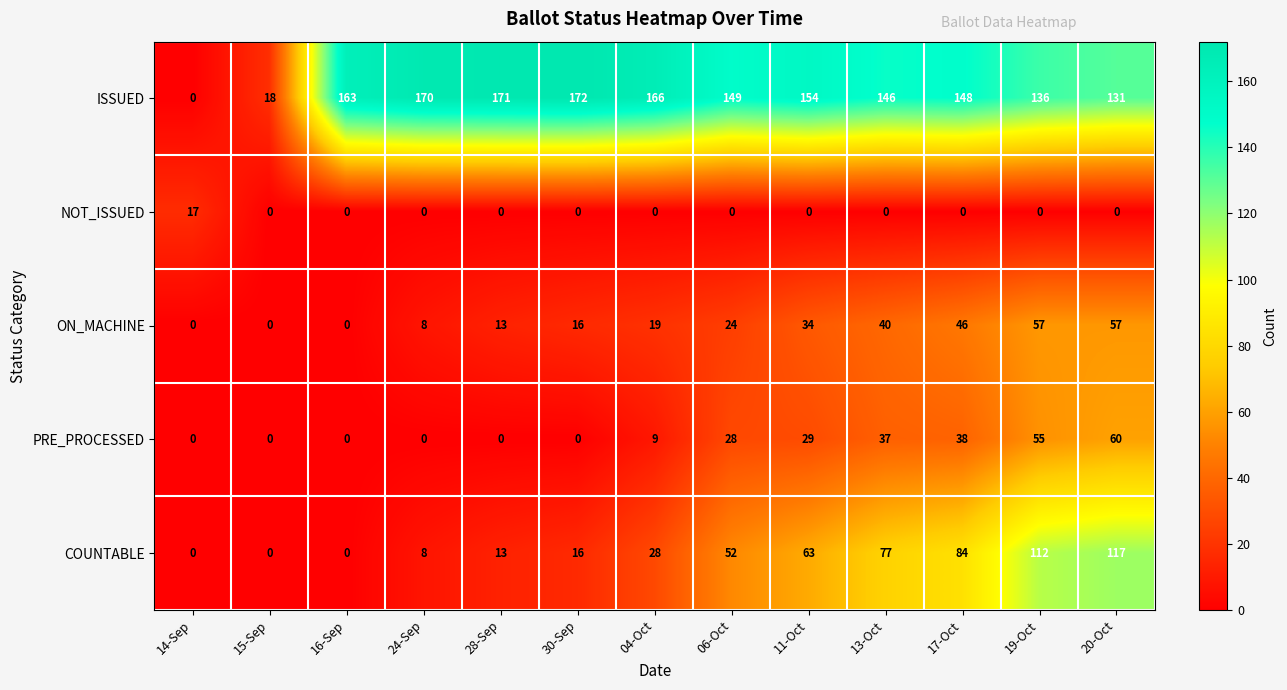

What is the difference between the highest and lowest values at 17-Oct?

148